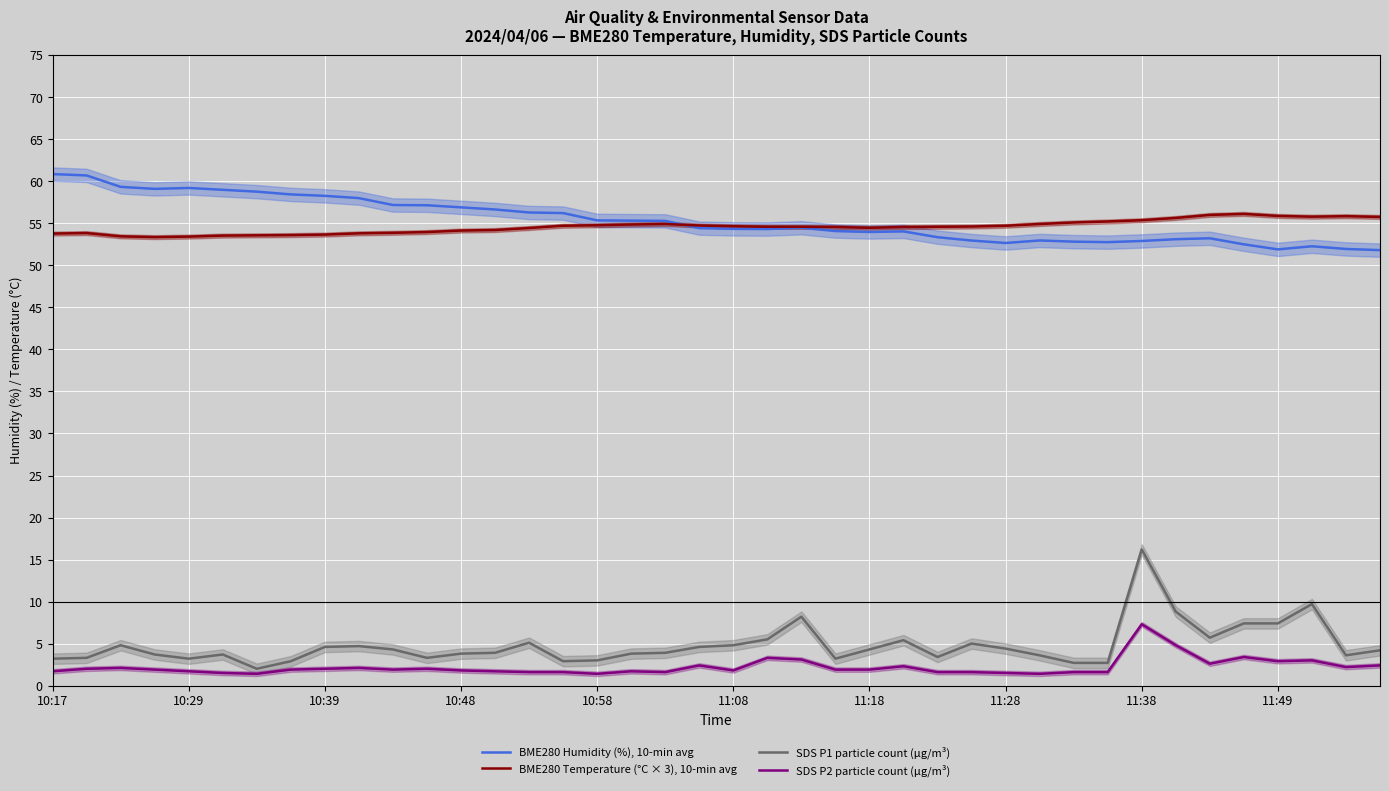

True or false: BME280 Temperature (°C × 3), 10-min avg and SDS P1 particle count (µg/m³) cross at least once.

False